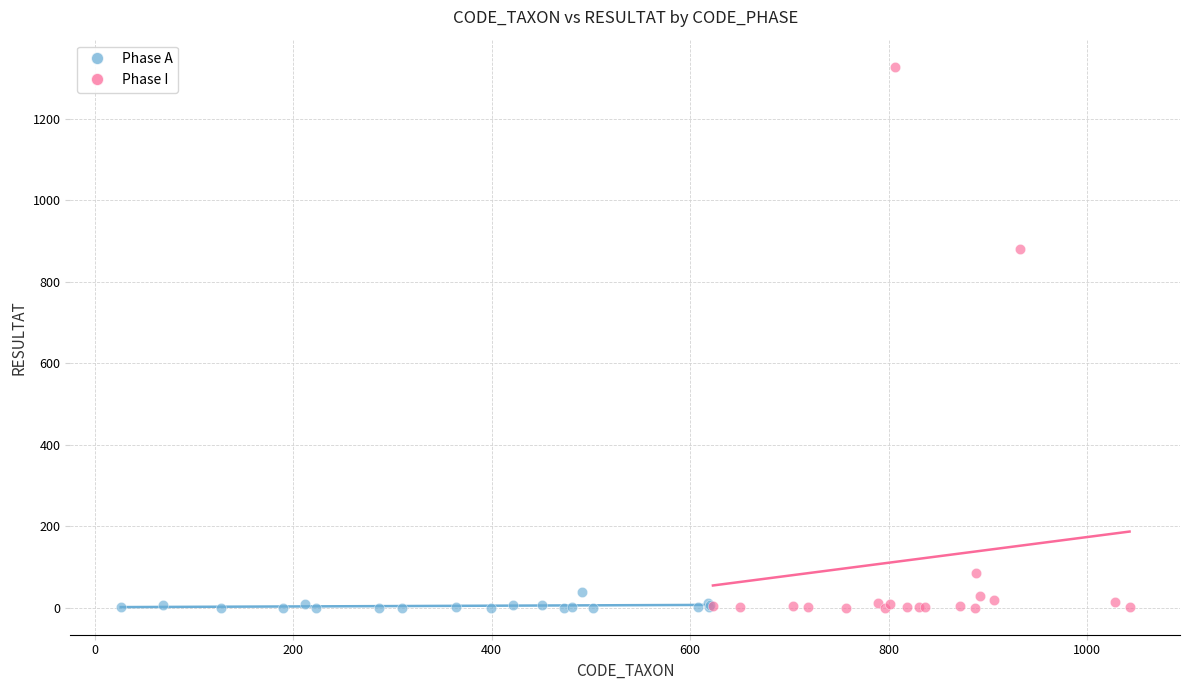

Which series reaches the maximum Y coordinate?

Phase I